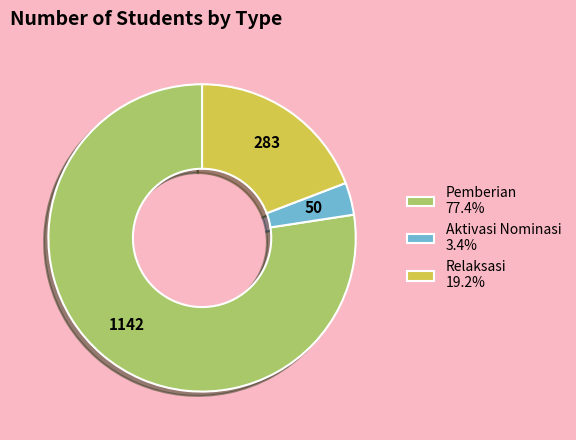

Is there any slice that represents more than half of the pie?

Yes